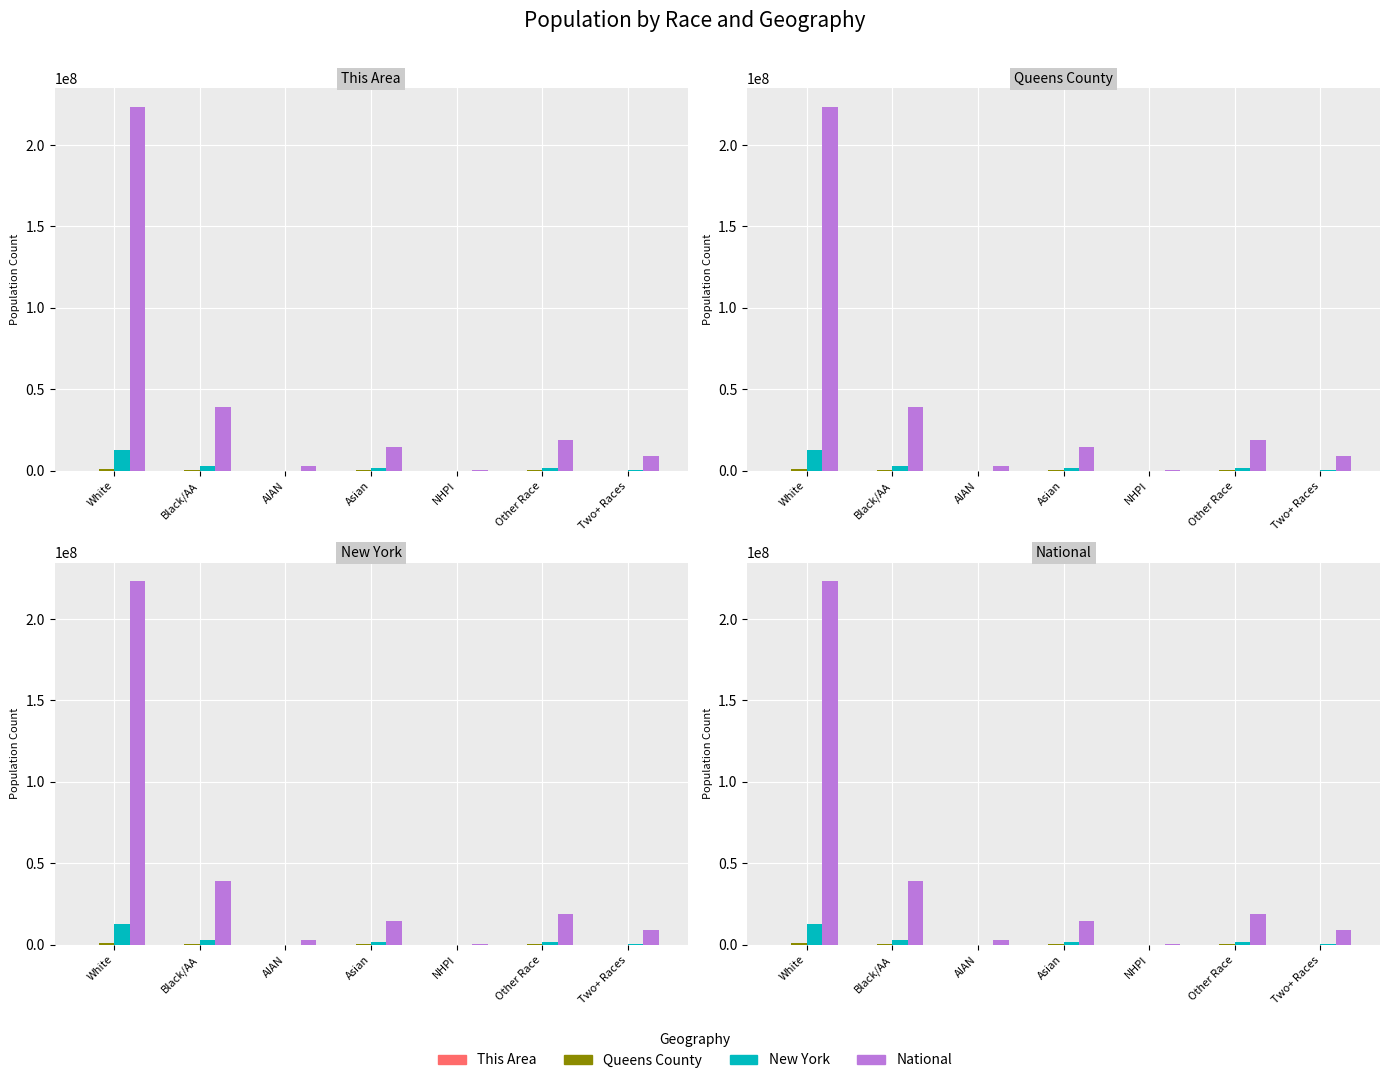

The value of Shell genes at NHPI is 8766. True or false?

True